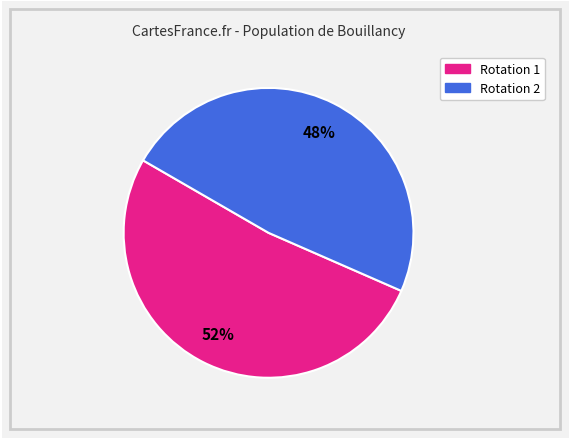

Does any single category account for the majority?

Yes